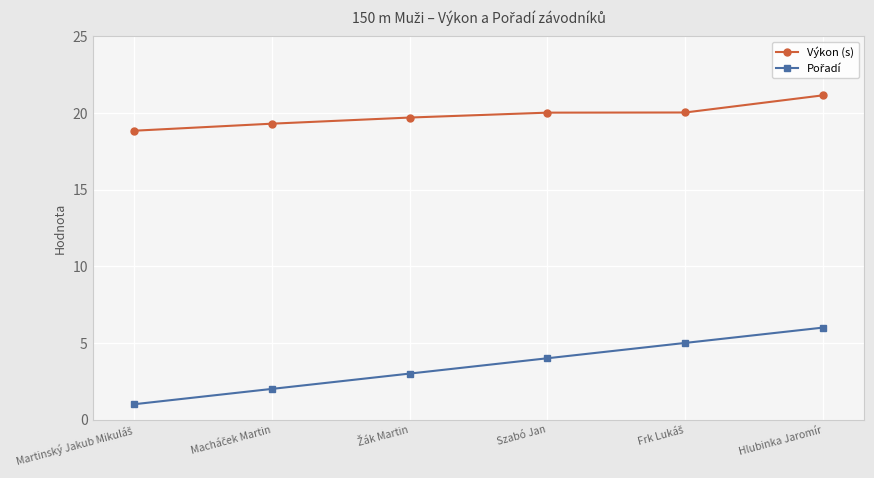

What is the smallest value displayed?

1.0